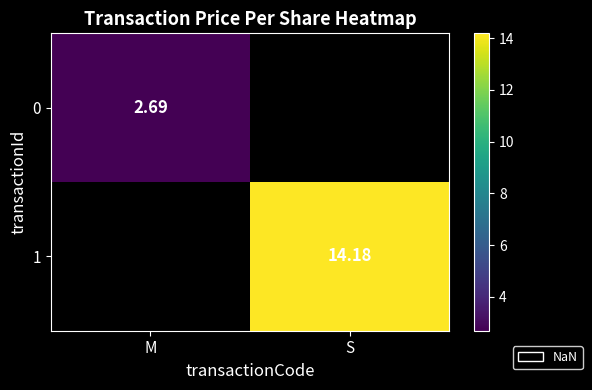

At how many categories does at least one series exceed 10?

1